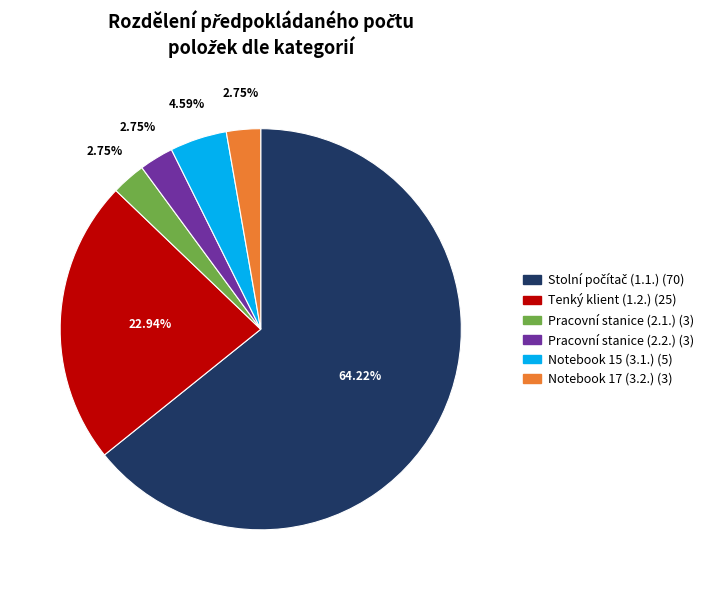

Combined, do Pracovní stanice (2.2.) and Notebook 15 (3.1.) account for over 50%?

No